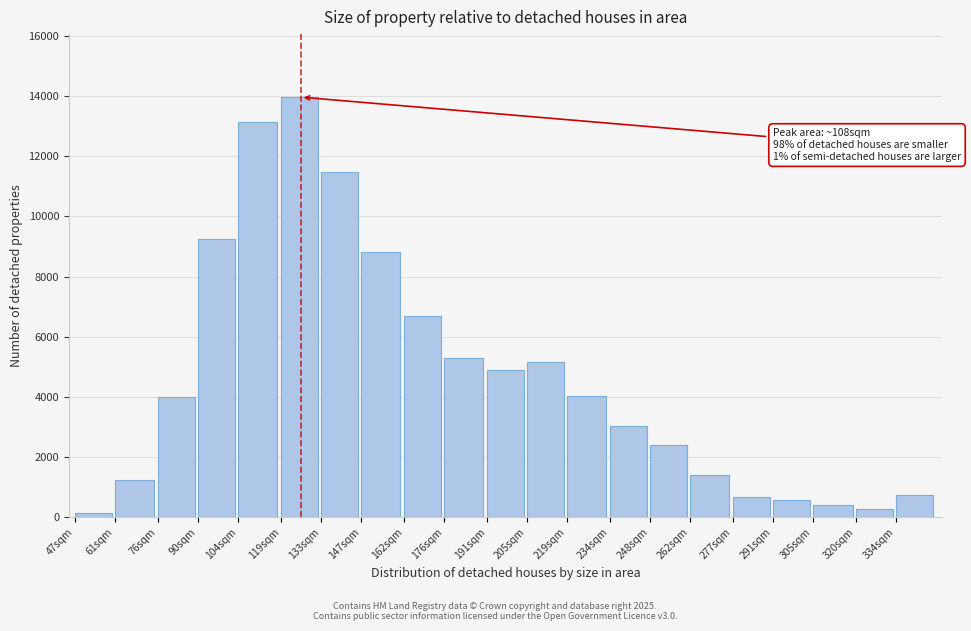

Between 334sqm and 90sqm, which is larger?

90sqm